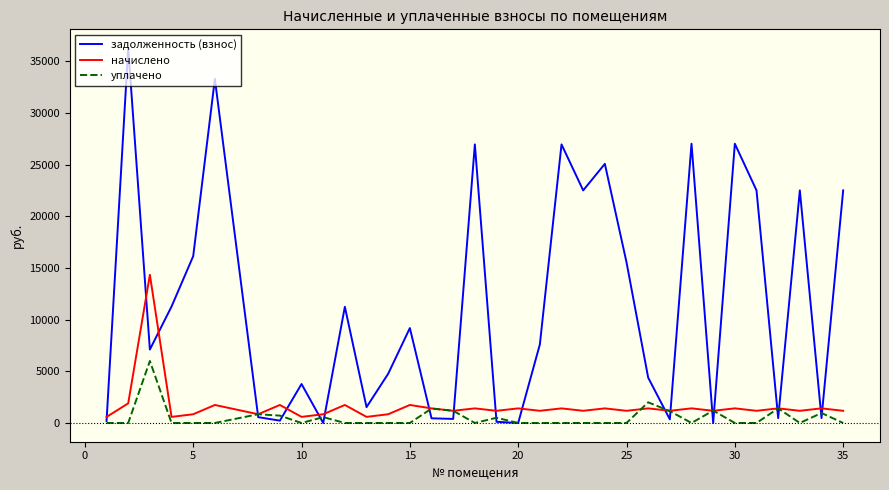

Which series has the largest total across all categories?

задолженность (взнос)